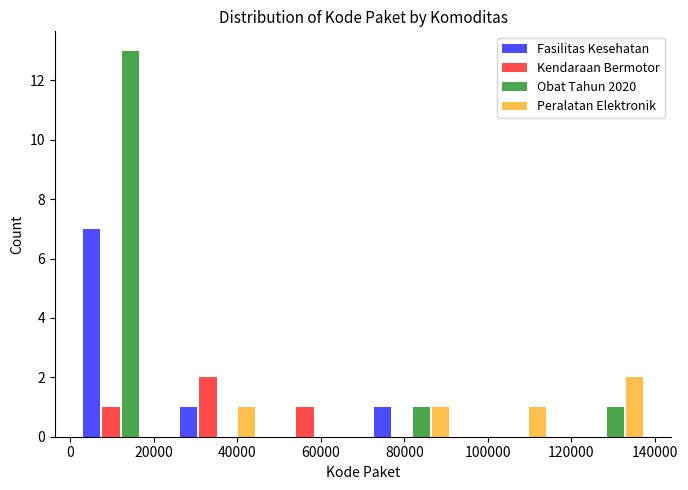

Reading left to right, list every range on the x-axis with the height of the bar of each series over it. Neither the bar edges nor the heights are printed on the chart, so give them approximately, as read against the axes.

0 to 24000: Fasilitas Kesehatan=7	Kendaraan Bermotor=1	Obat Tahun 2020=13	Peralatan Elektronik=0
24000 to 46000: Fasilitas Kesehatan=1	Kendaraan Bermotor=2	Obat Tahun 2020=0	Peralatan Elektronik=1
46000 to 70000: Fasilitas Kesehatan=0	Kendaraan Bermotor=1	Obat Tahun 2020=0	Peralatan Elektronik=0
70000 to 94000: Fasilitas Kesehatan=1	Kendaraan Bermotor=0	Obat Tahun 2020=1	Peralatan Elektronik=1
94000 to 116000: Fasilitas Kesehatan=0	Kendaraan Bermotor=0	Obat Tahun 2020=0	Peralatan Elektronik=1
116000 to 140000: Fasilitas Kesehatan=0	Kendaraan Bermotor=0	Obat Tahun 2020=1	Peralatan Elektronik=2